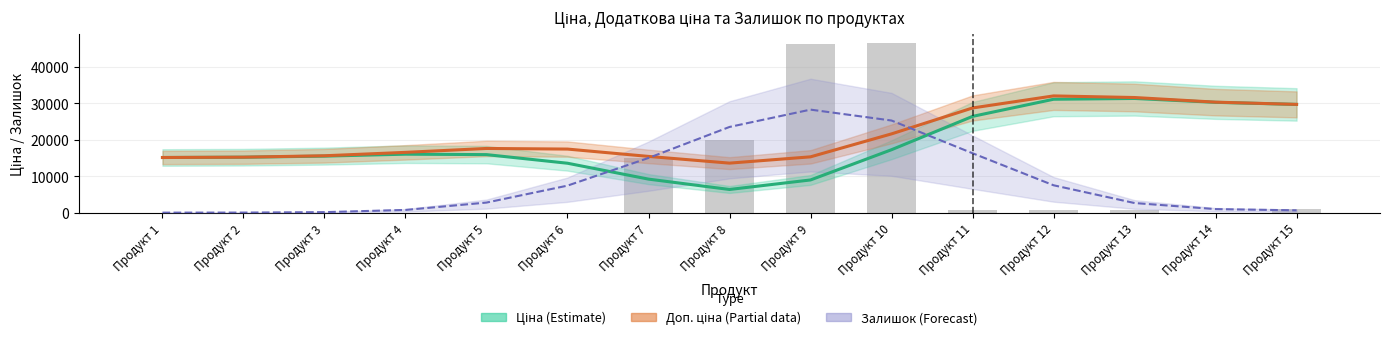

Rank the series by their maximum value, from lowest to highest.

Залишок (Forecast), Ціна (Estimate), Доп. ціна (Partial)